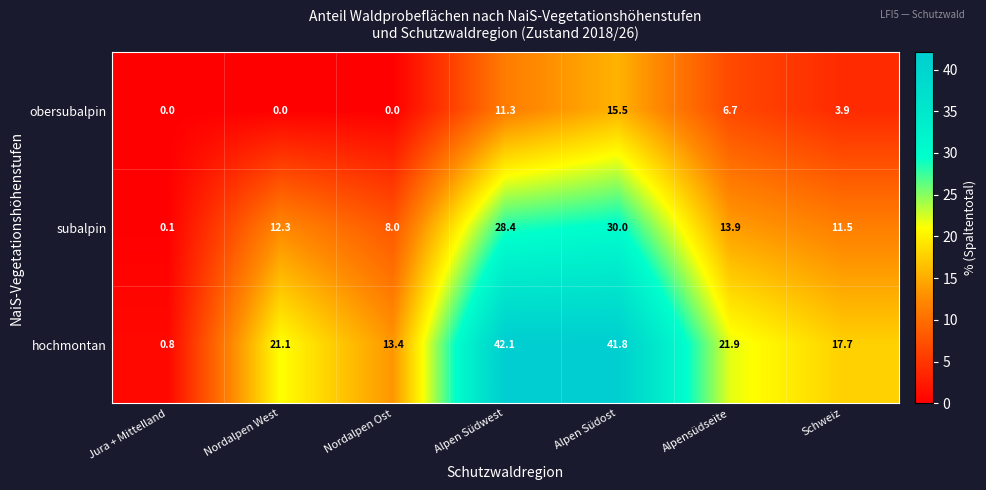

What is the difference between the maximum and minimum values in the obersubalpin series?

15.5